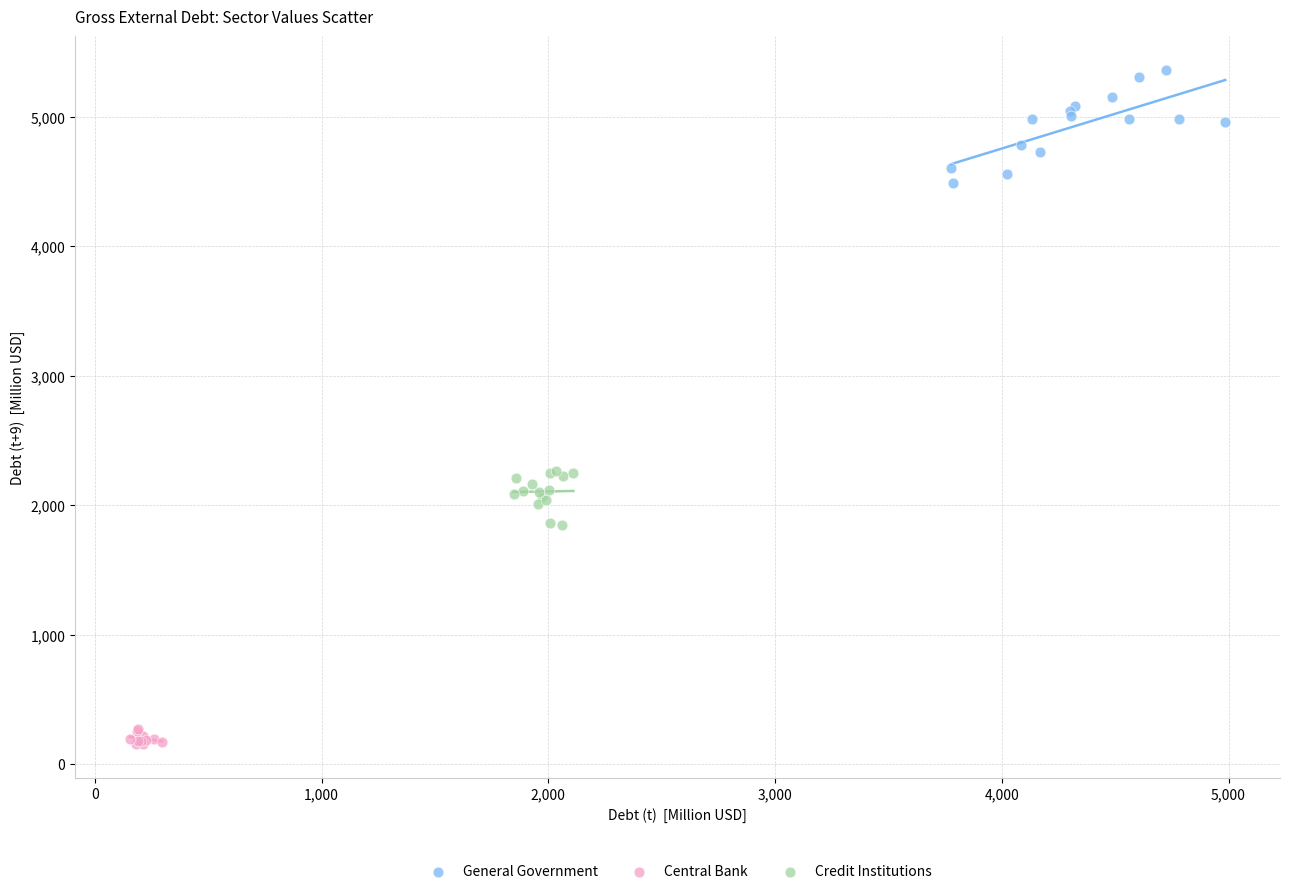

Which series reaches the minimum Y coordinate?

Central Bank